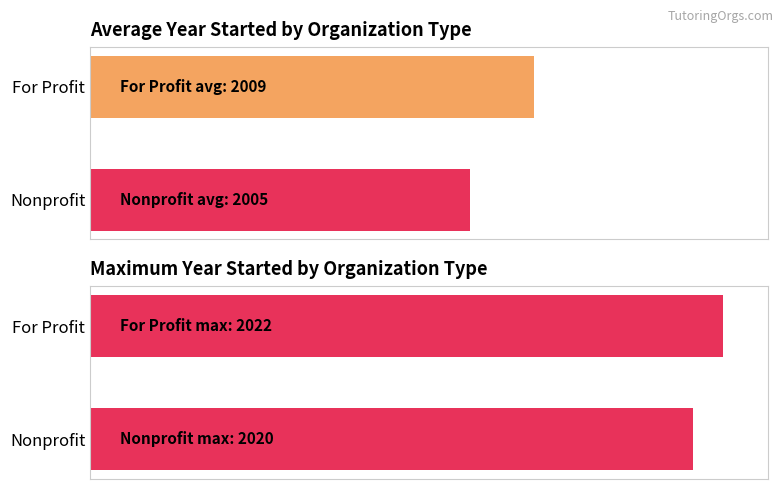

What is the difference between the Average Year Started values at Nonprofit and For Profit?

4.3